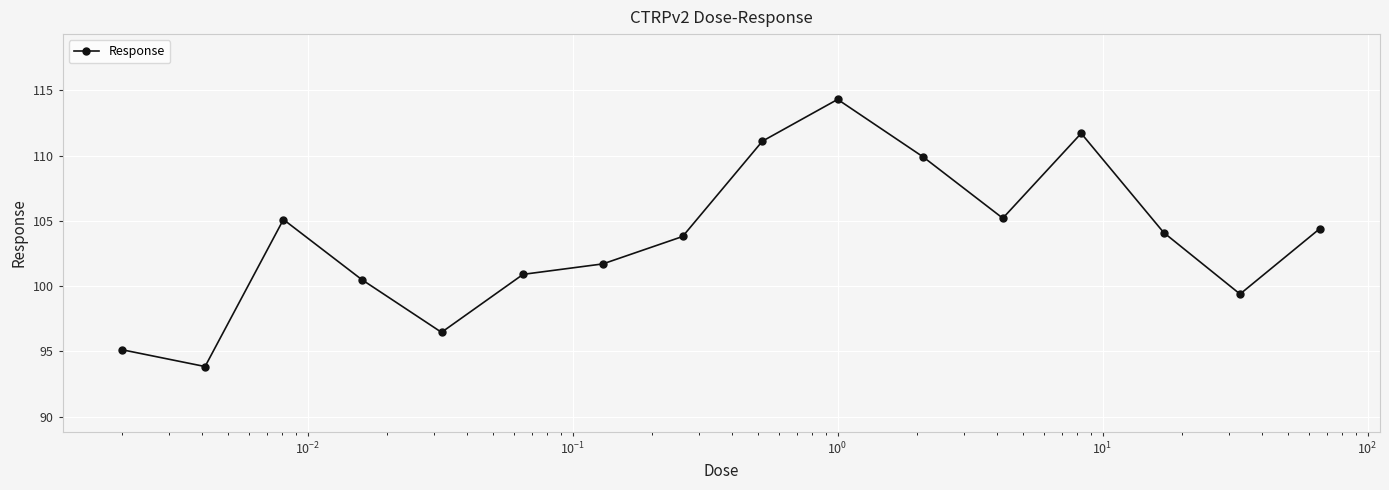

True or false: the data has more than 2 interior local peaks.

True